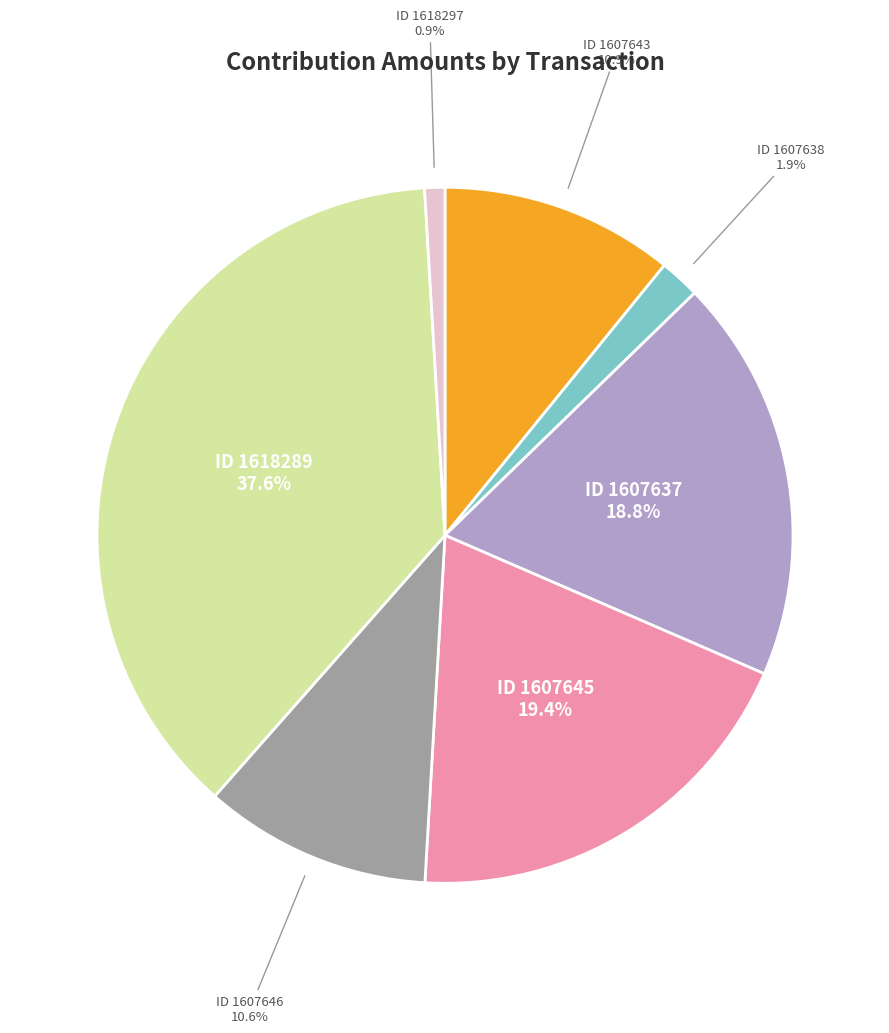

Is there any slice that represents more than half of the pie?

No